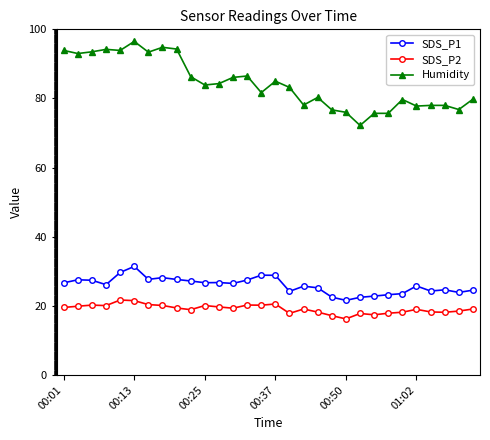

Which series has the widest spread of values?

Humidity